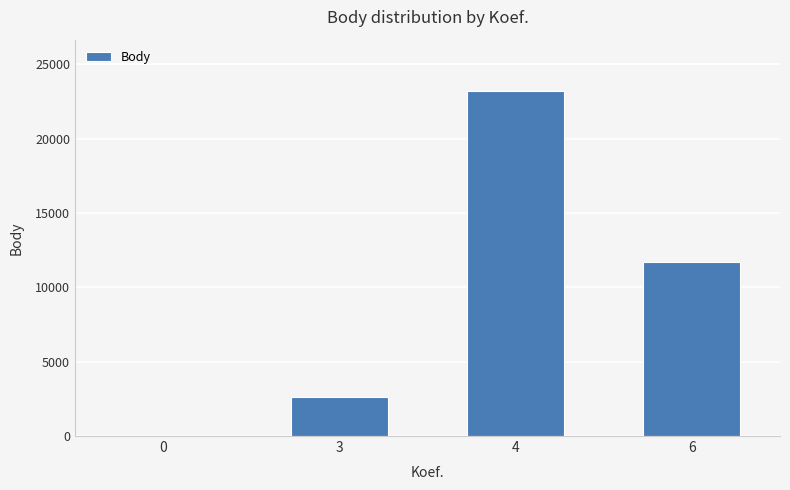

What is the difference between the values at 6 and 3?

9040